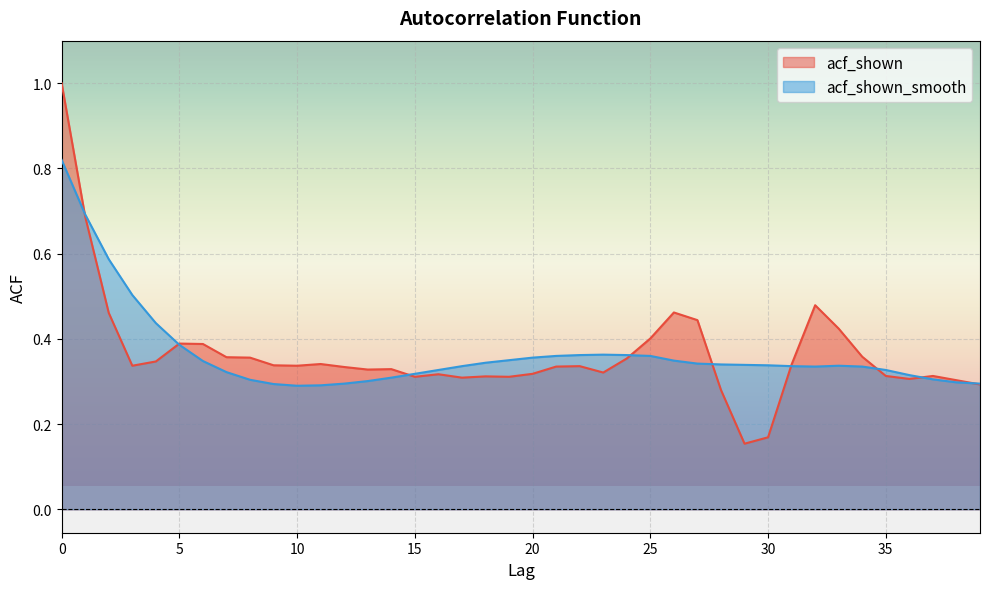

What is the value of the acf_shown_smooth point at the 23rd from the left?

0.4